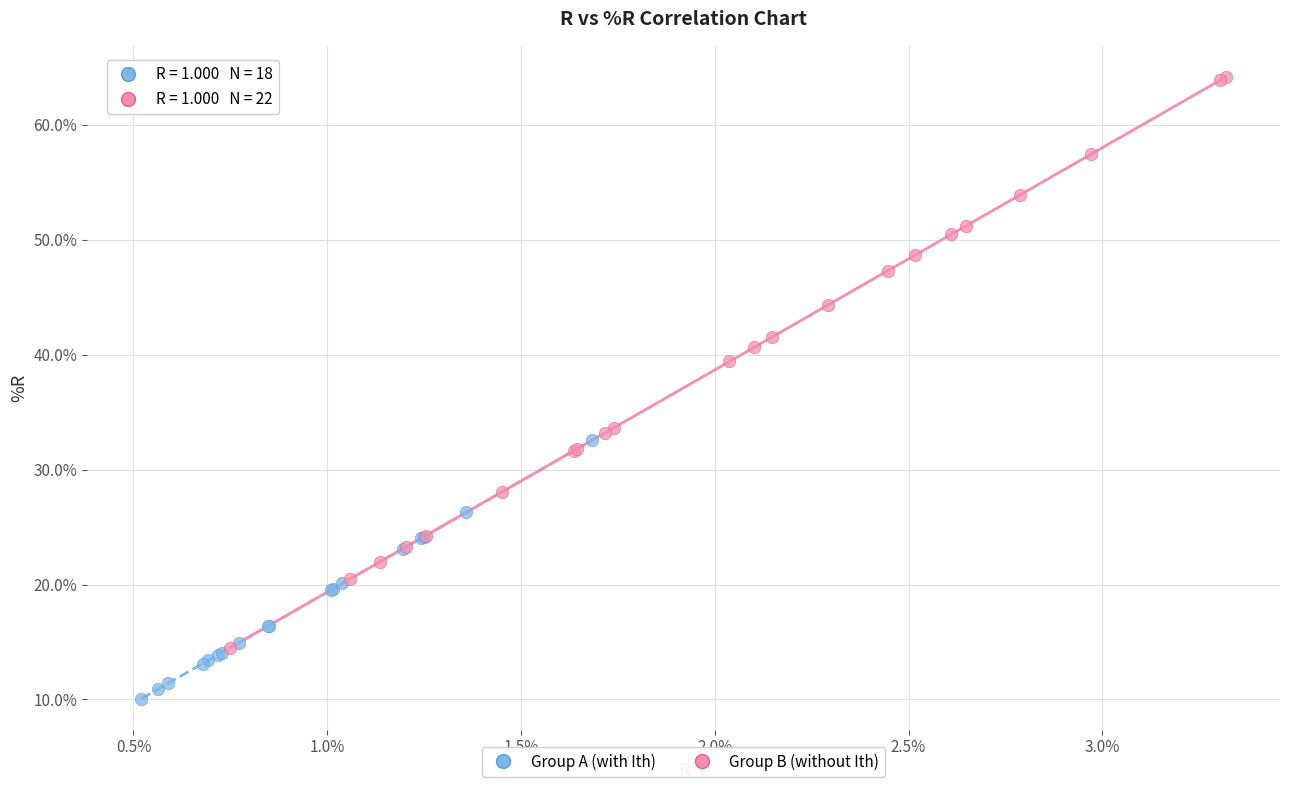

Which series has the widest spread of Y values?

Group B (without Ith)